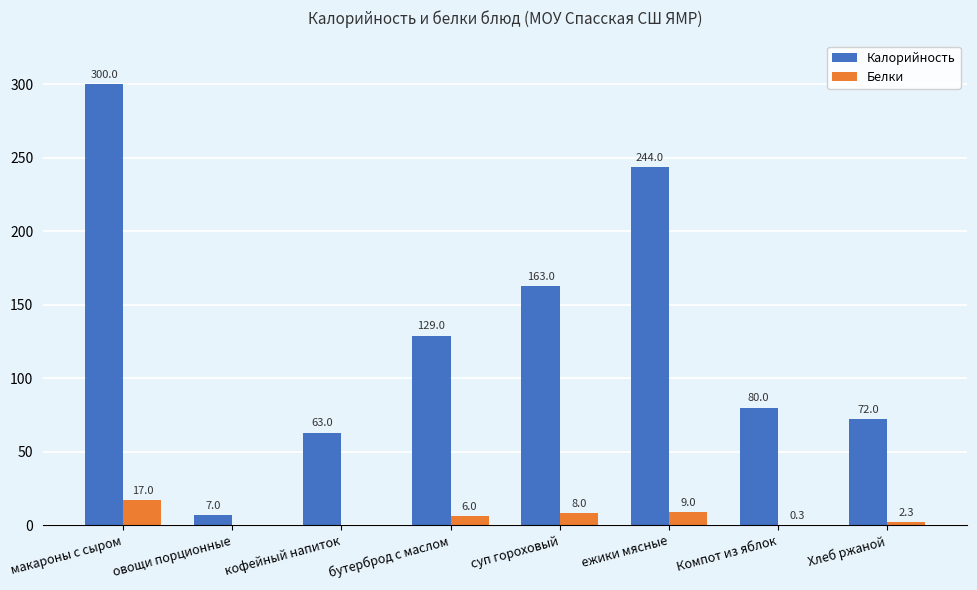

What are all the series names shown in the legend?

Калорийность, Белки